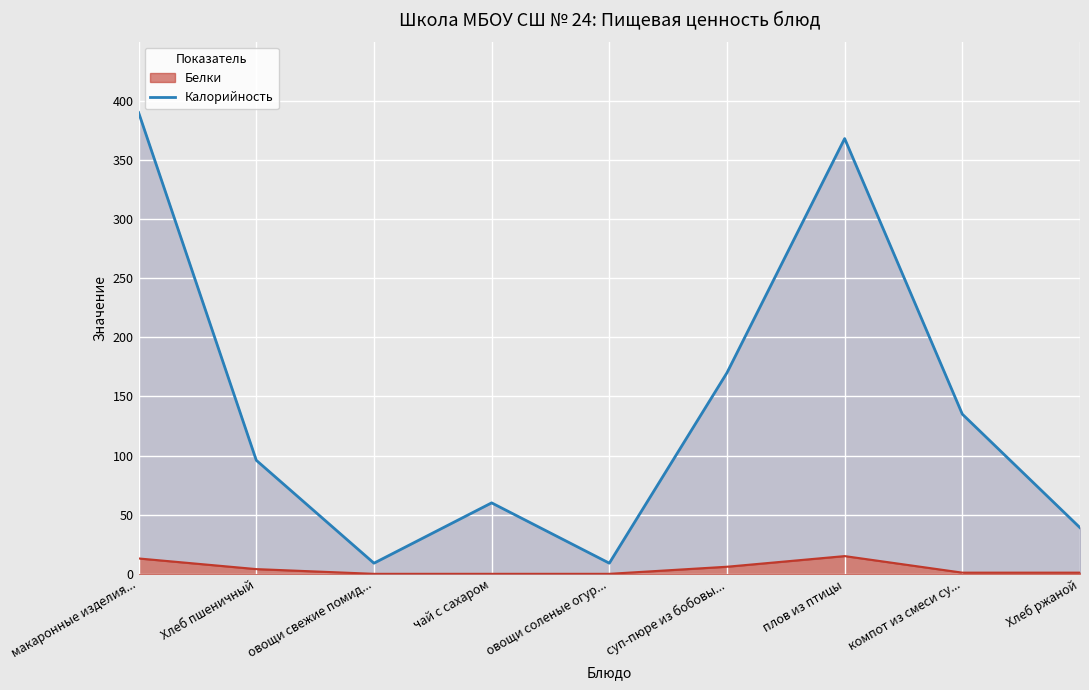

Where is the data nearest to the value 199?

суп-пюре из бобовы...